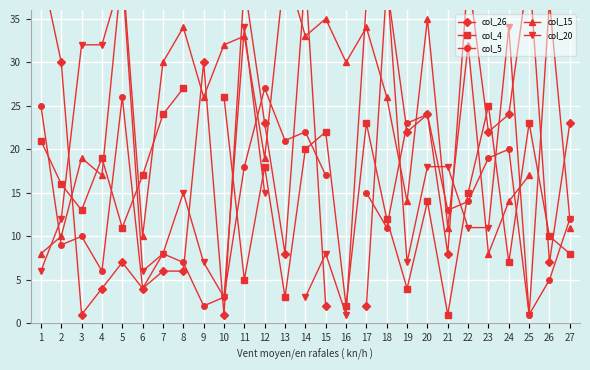

At which label does col_15 first exceed 26?

5